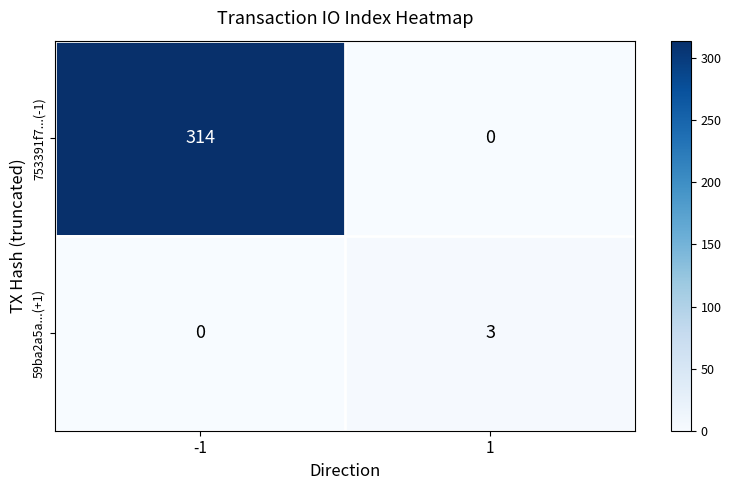

Reading left to right, what are all the values shown in this chart?

753391f7...(-1): -1=314	1=0
59ba2a5a...(+1): -1=0	1=3